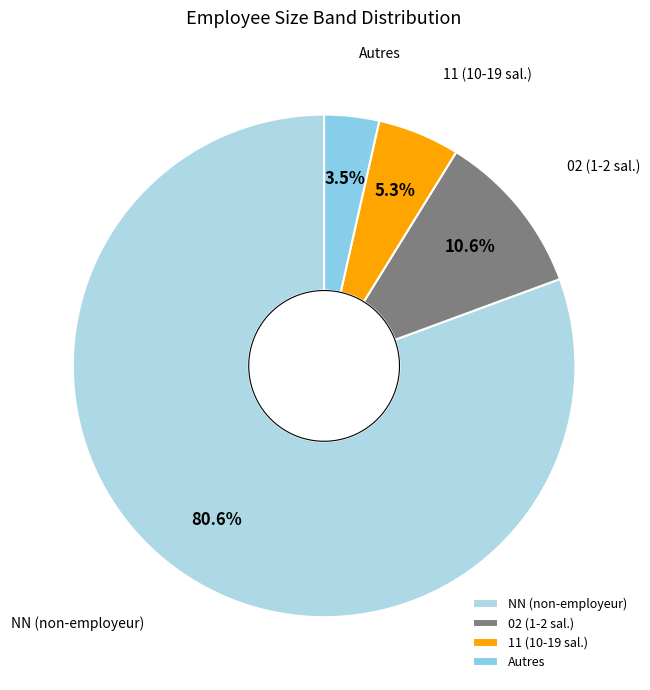

Is there a majority slice in this chart?

Yes